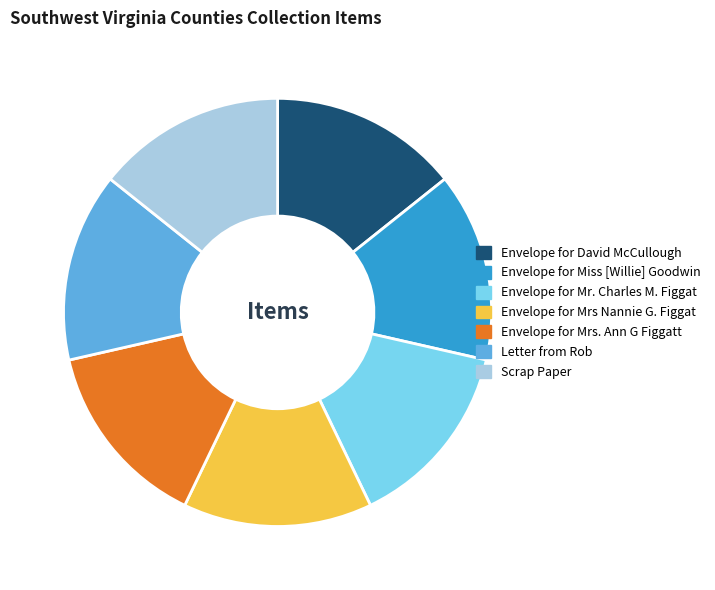

True or false: Envelope for Mrs Nannie G. Figgat accounts for 27% of the total.

False